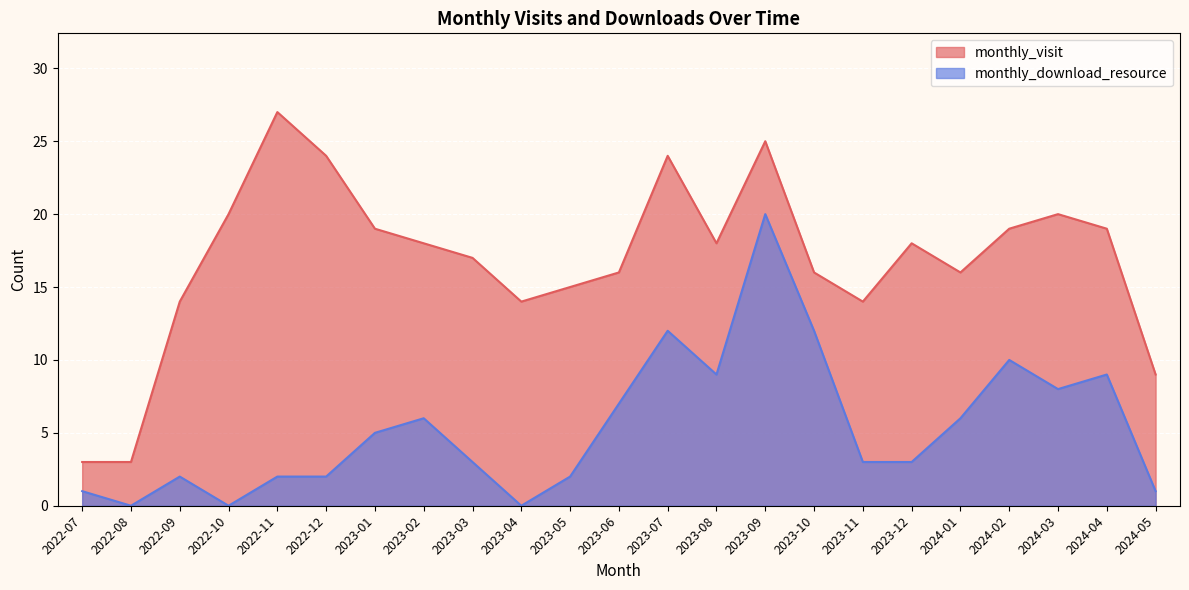

The monthly_download_resource series shows 2 at 2023-05. True or false?

True